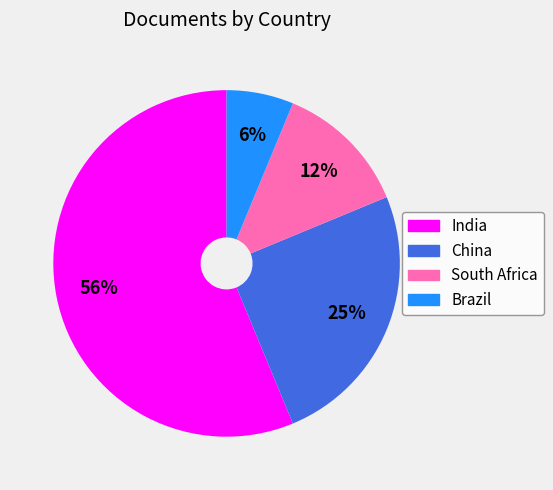

Is it true that South Africa is 12% of the pie?

True